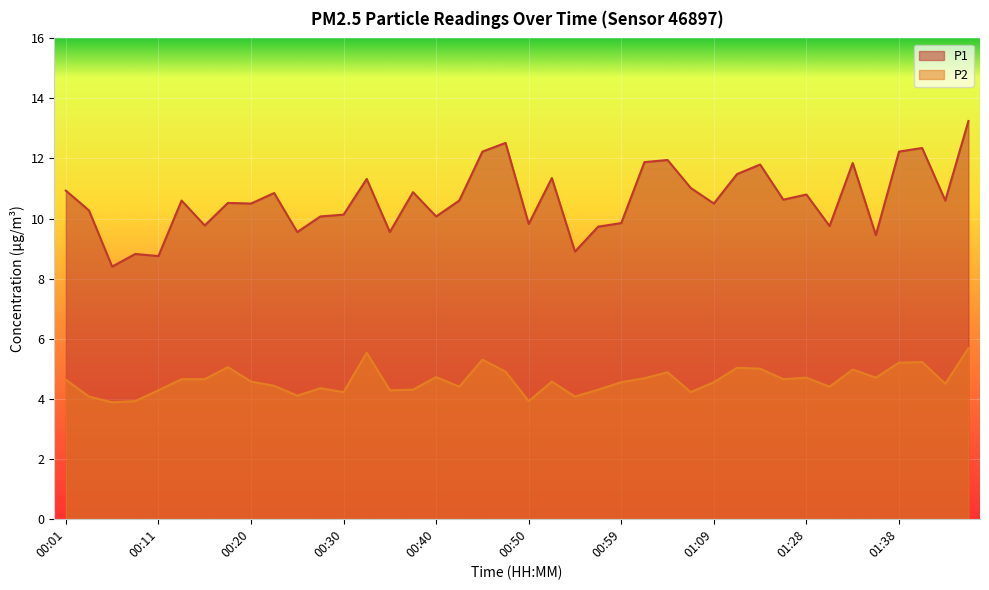

Which series has the widest spread of values?

P1